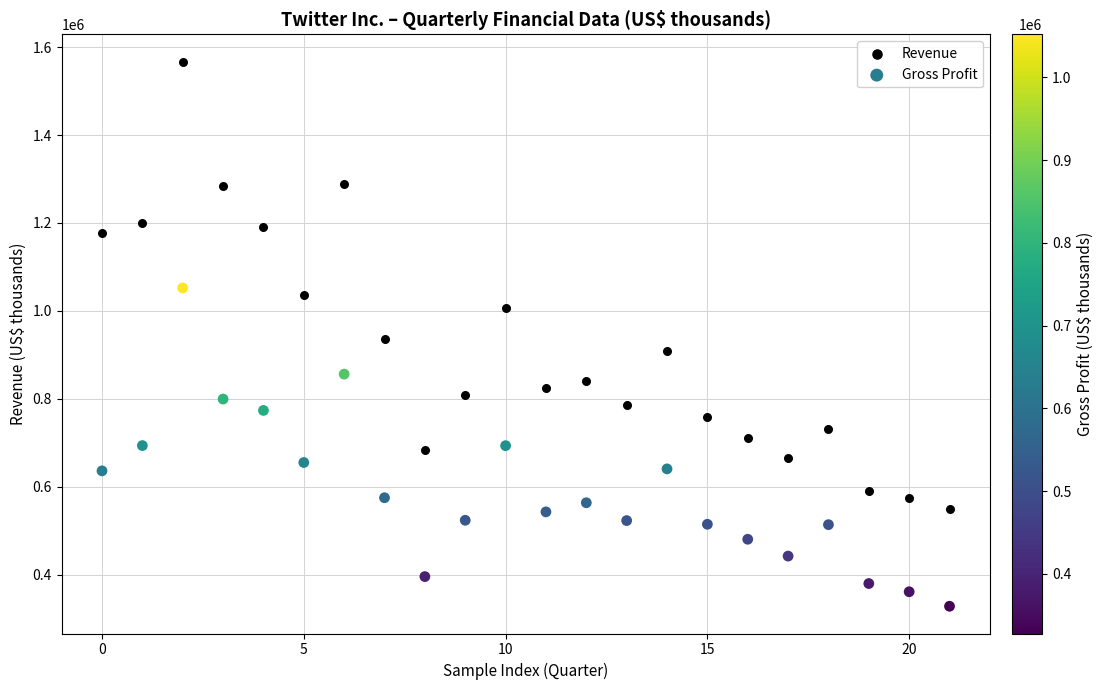

Which series reaches the maximum Y coordinate?

Revenue